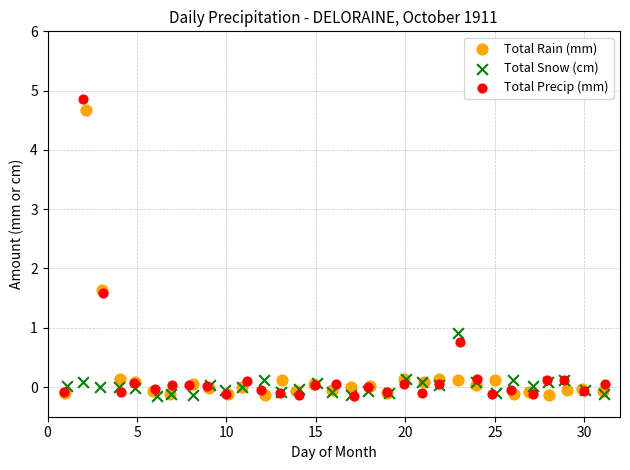

Which series has the widest spread of Y values?

Total Precip (mm)